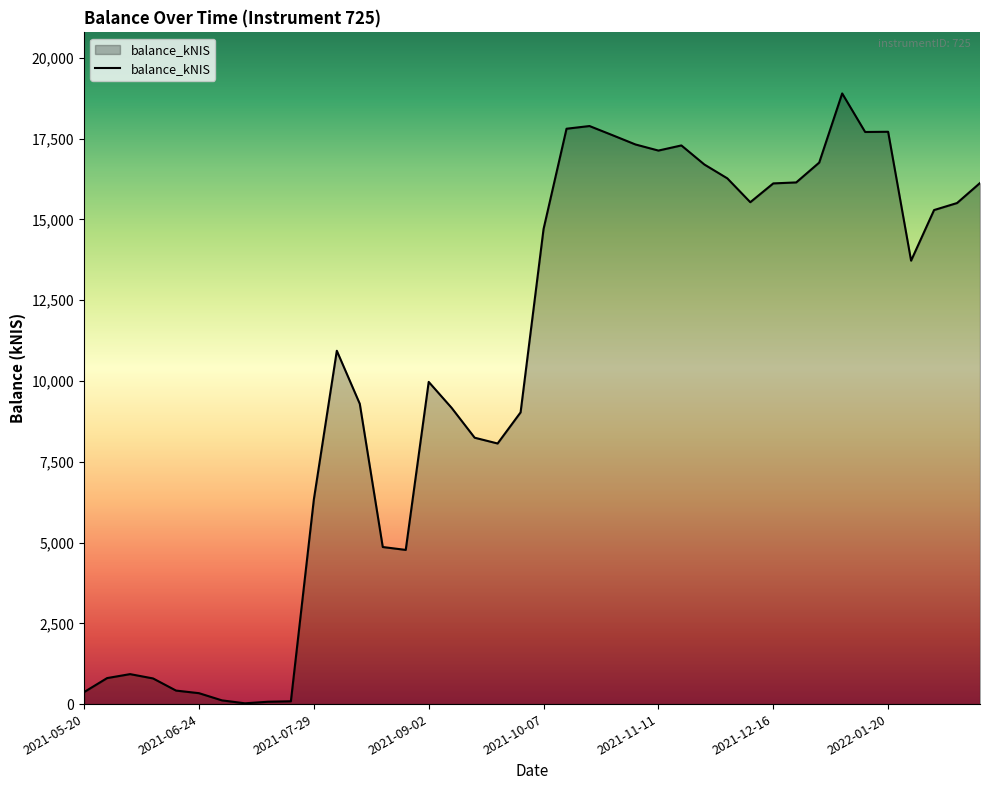

What is the difference between the maximum and minimum values?

18877.3